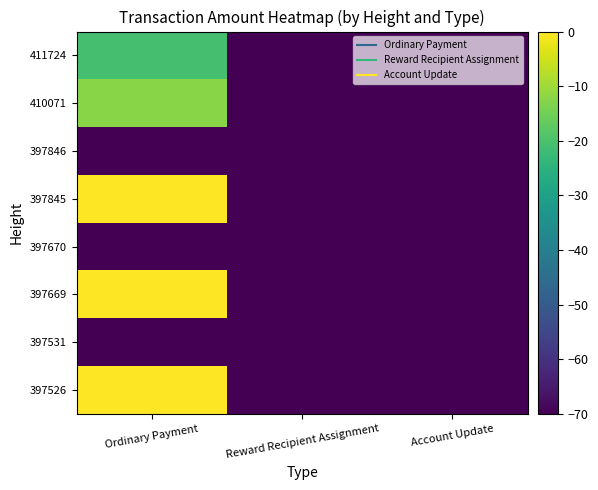

Reading right to left, what are all the values shown in this chart?

397526: Account Update=-80.0	Reward Recipient Assignment=-80.0	Ordinary Payment=0.0
397531: Account Update=-80.0	Reward Recipient Assignment=-80.0	Ordinary Payment=-80.0
397669: Account Update=-80.0	Reward Recipient Assignment=-80.0	Ordinary Payment=0.0
397670: Account Update=-80.0	Reward Recipient Assignment=-80.0	Ordinary Payment=-80.0
397845: Account Update=-80.0	Reward Recipient Assignment=-80.0	Ordinary Payment=0.0
397846: Account Update=-80.0	Reward Recipient Assignment=-80.0	Ordinary Payment=-80.0
410071: Account Update=-80.0	Reward Recipient Assignment=-80.0	Ordinary Payment=-12.4
411724: Account Update=-80.0	Reward Recipient Assignment=-80.0	Ordinary Payment=-20.5